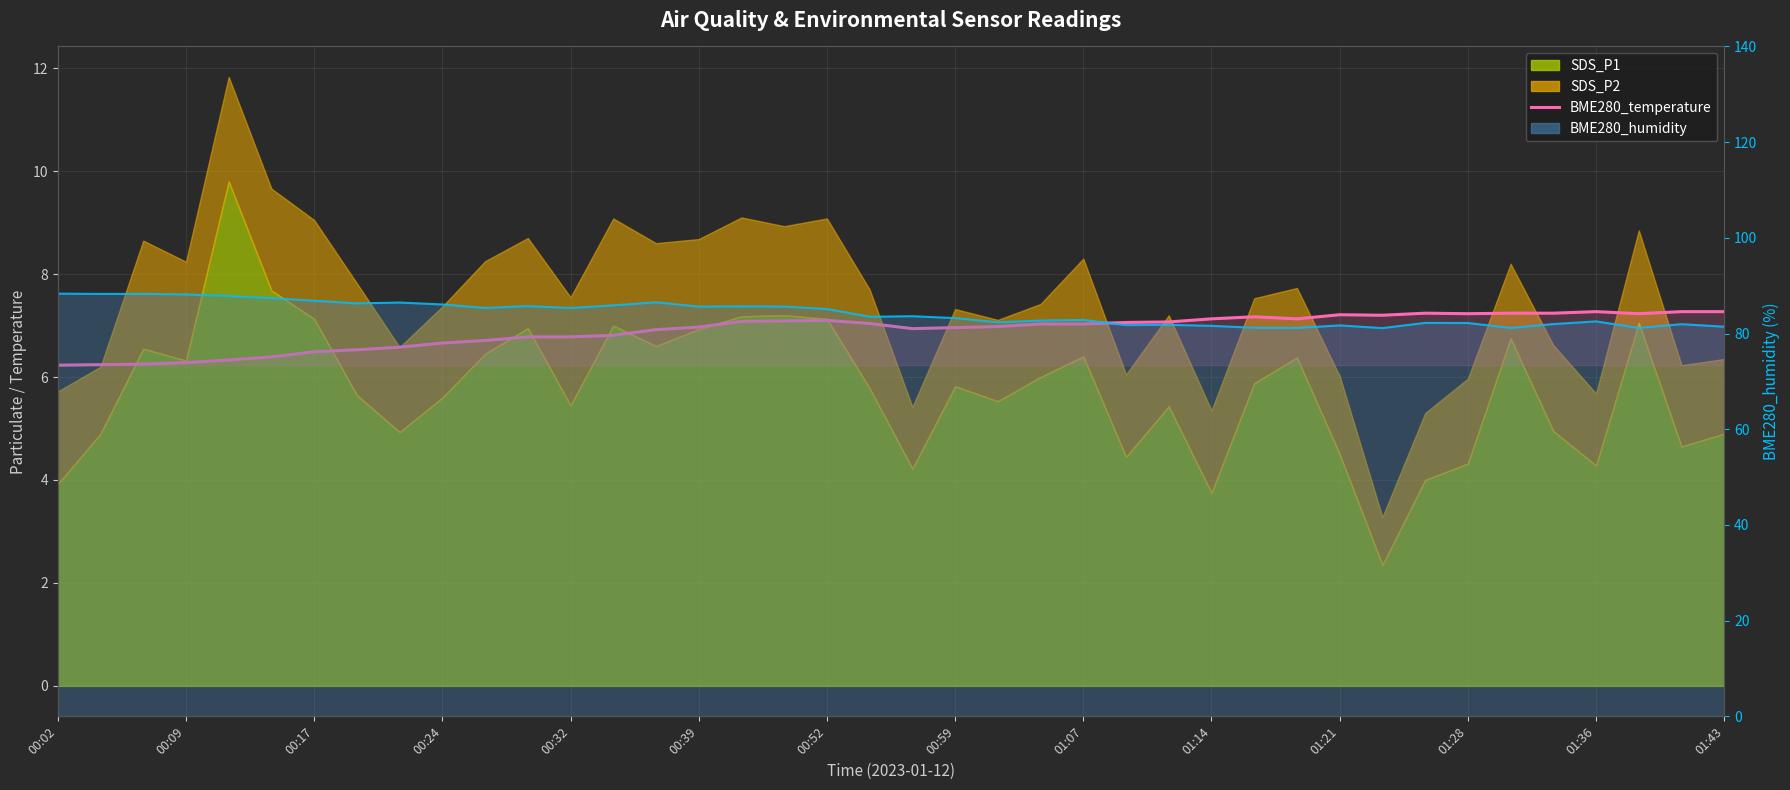

Count the number of categories in the chart.

40